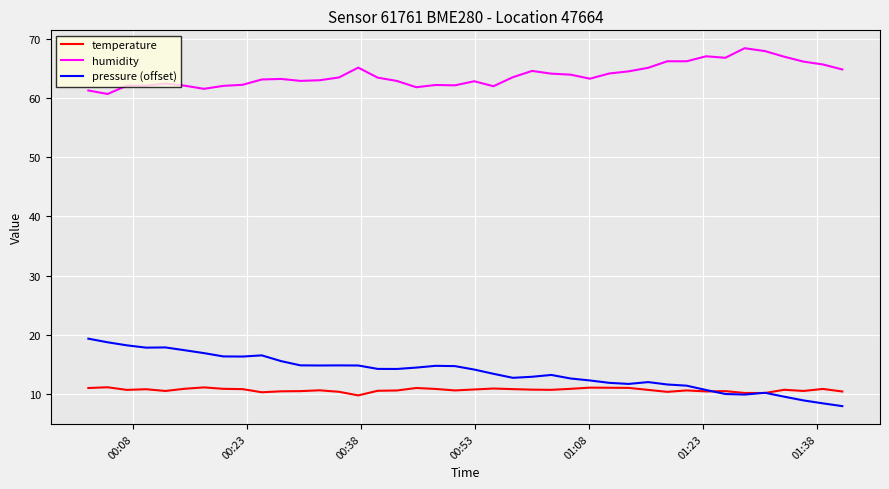

What is the maximum value for humidity?

68.4